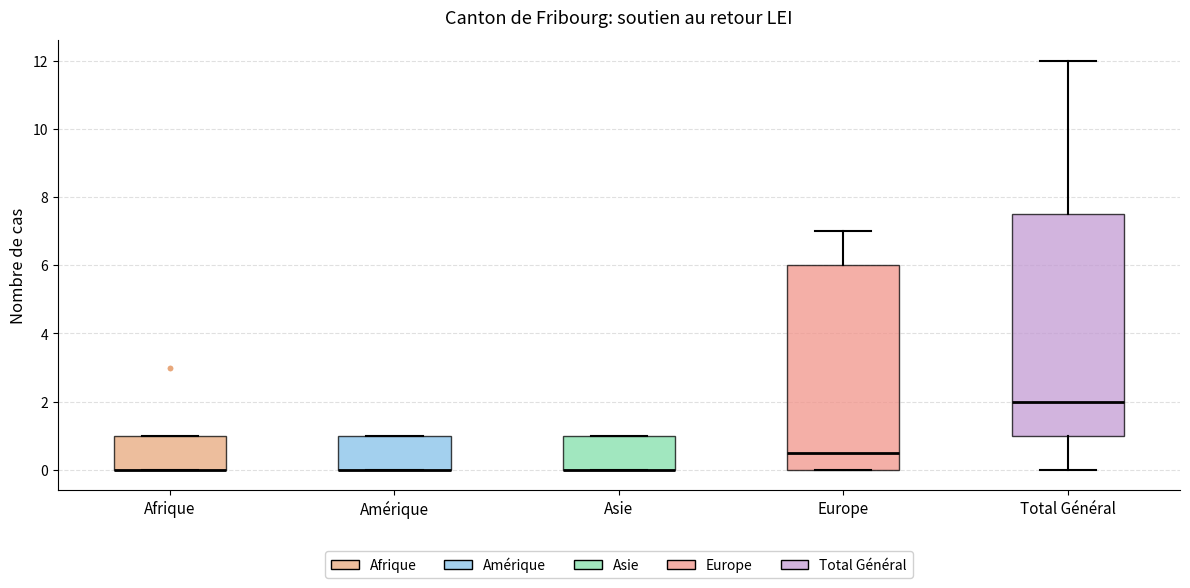

Where is the lower edge of the box for Amérique on the y-axis? The values are not printed on the chart, so give them approximately, as read against the axis.

0.0